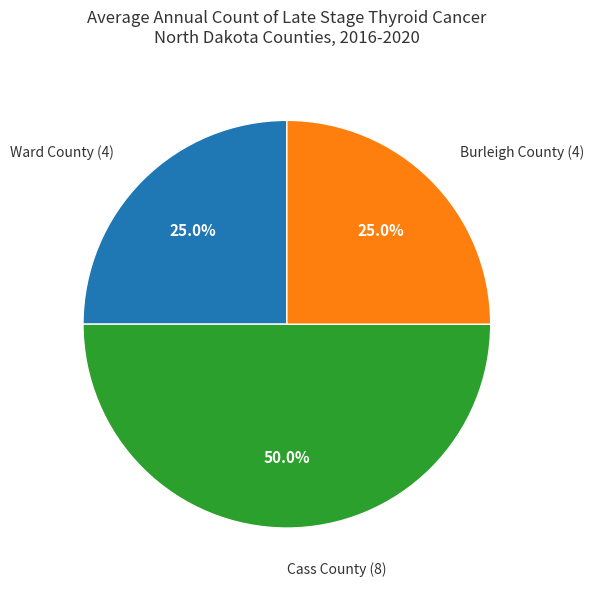

To the nearest percent, what is the difference between the Cass County and Ward County slice percentages?

25%